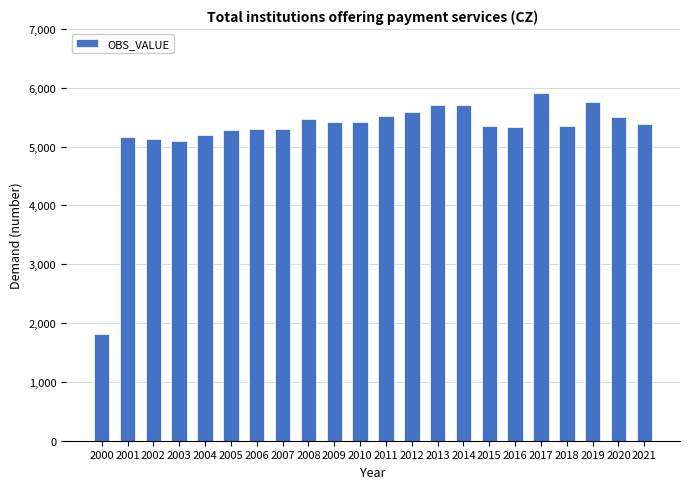

What is the difference between the second highest and second lowest values?

663